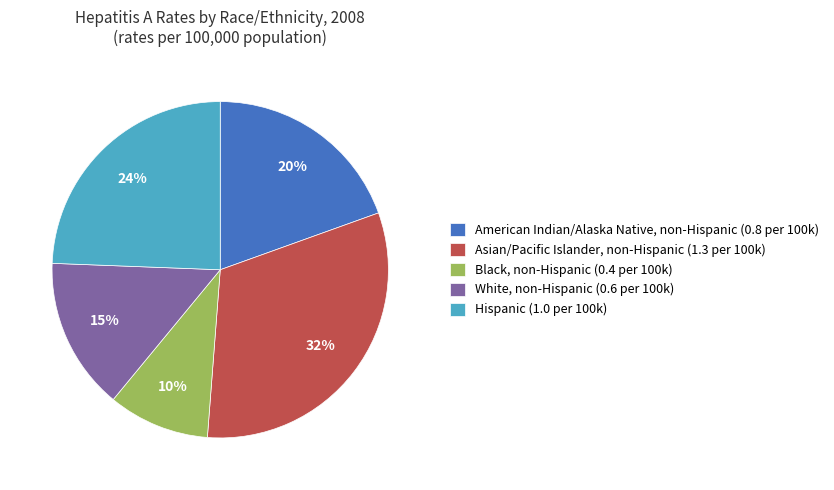

Is there any slice that represents more than half of the pie?

No